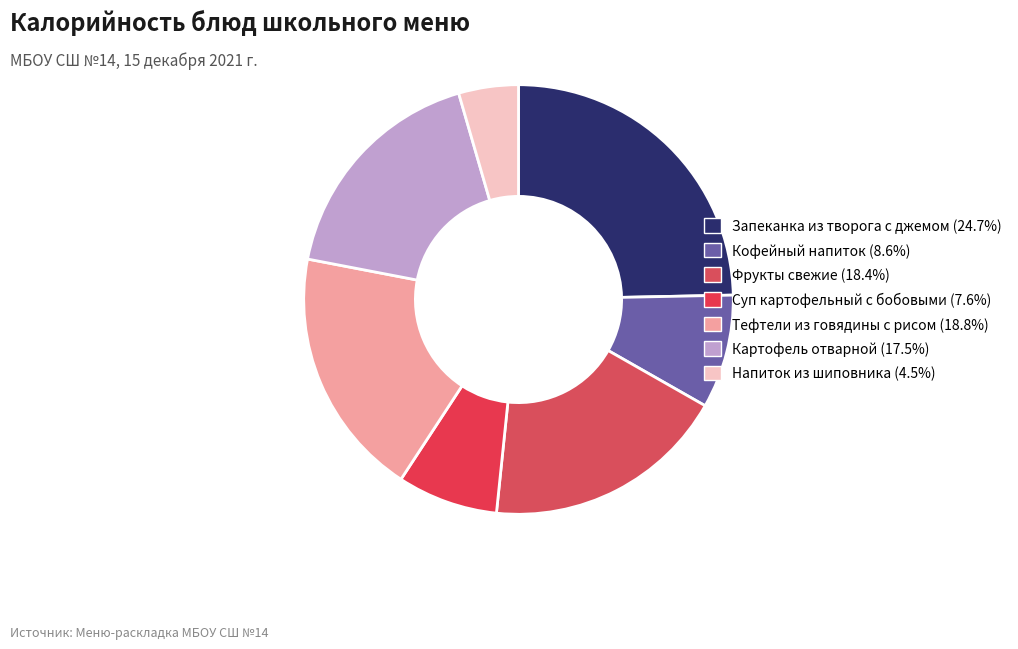

How many slices are in this pie chart?

7